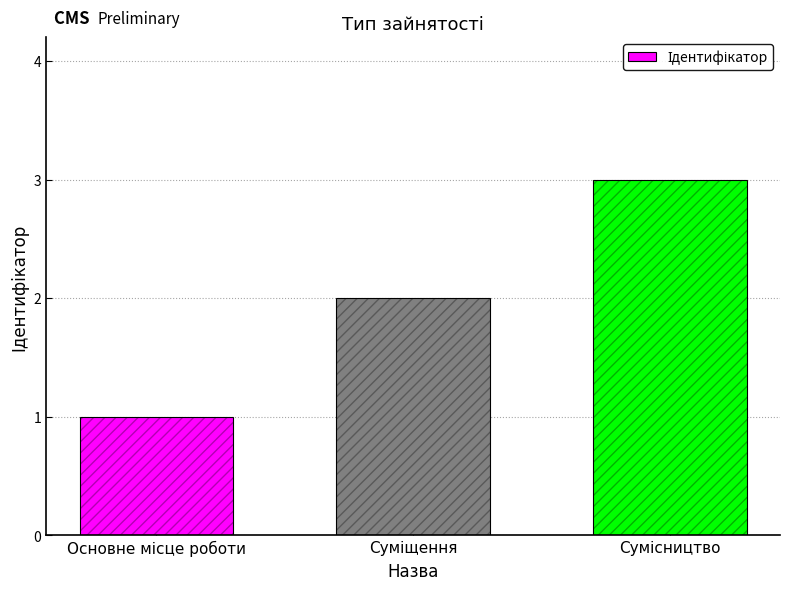

What is the greatest value displayed?

3